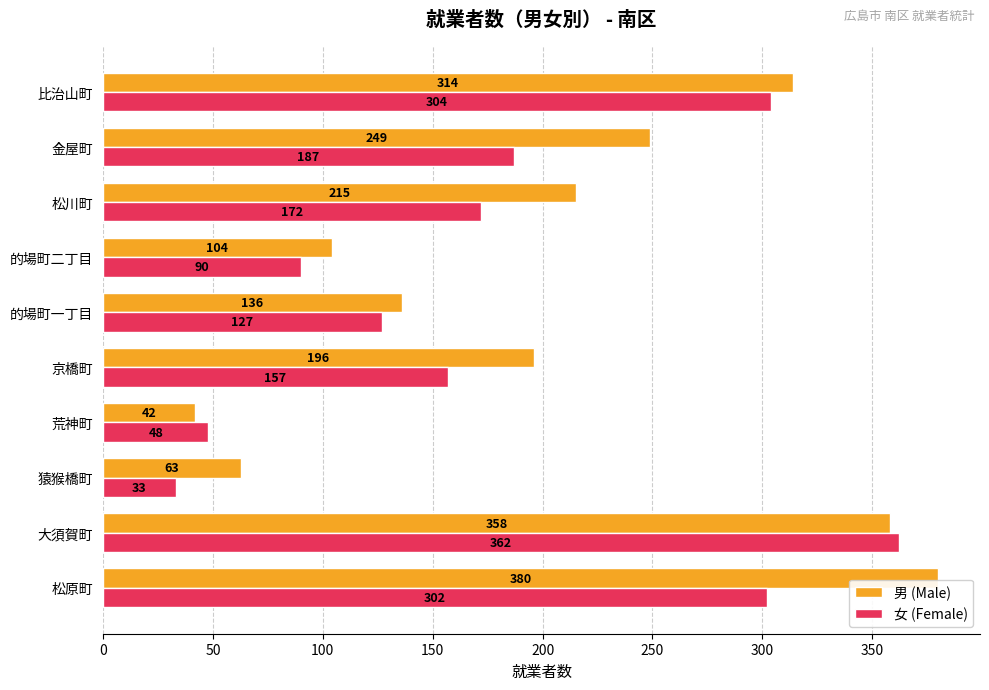

Between 松原町 and 猿猴橋町, which series saw the biggest shift?

男 (Male)